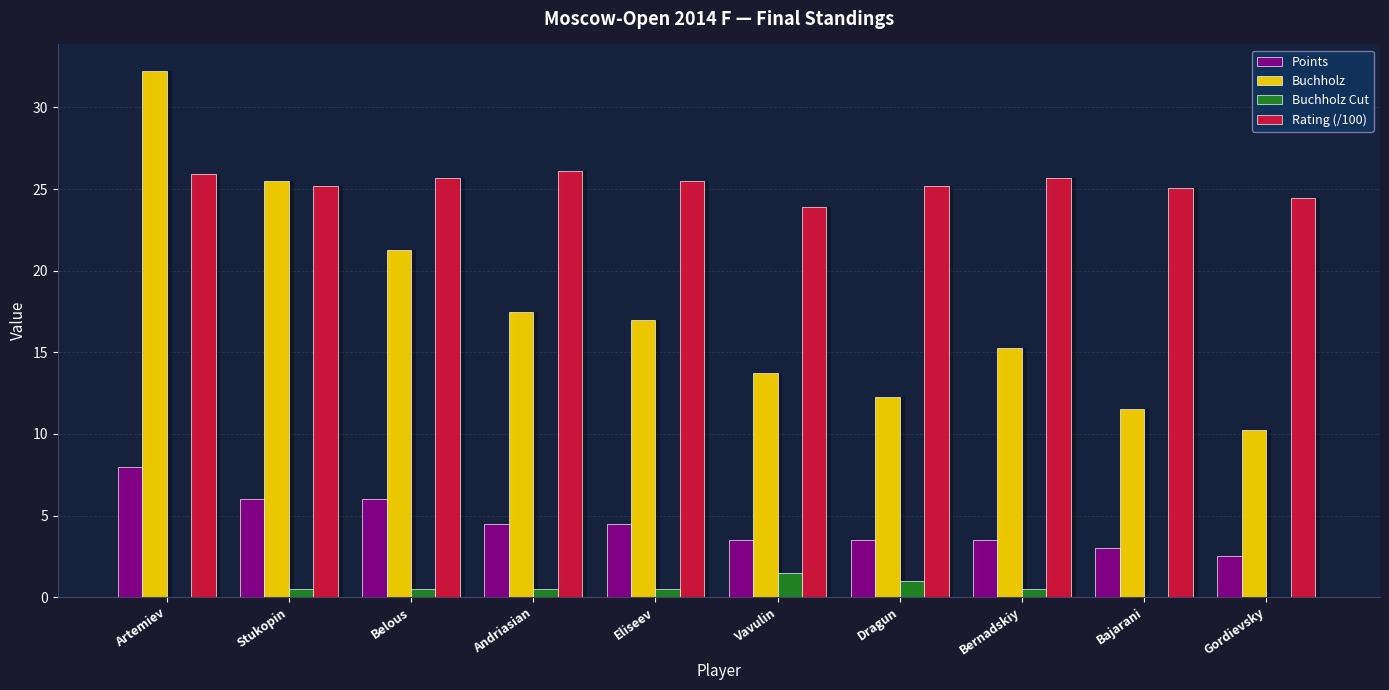

What value does the Buchholz series have at Bajarani?

11.5